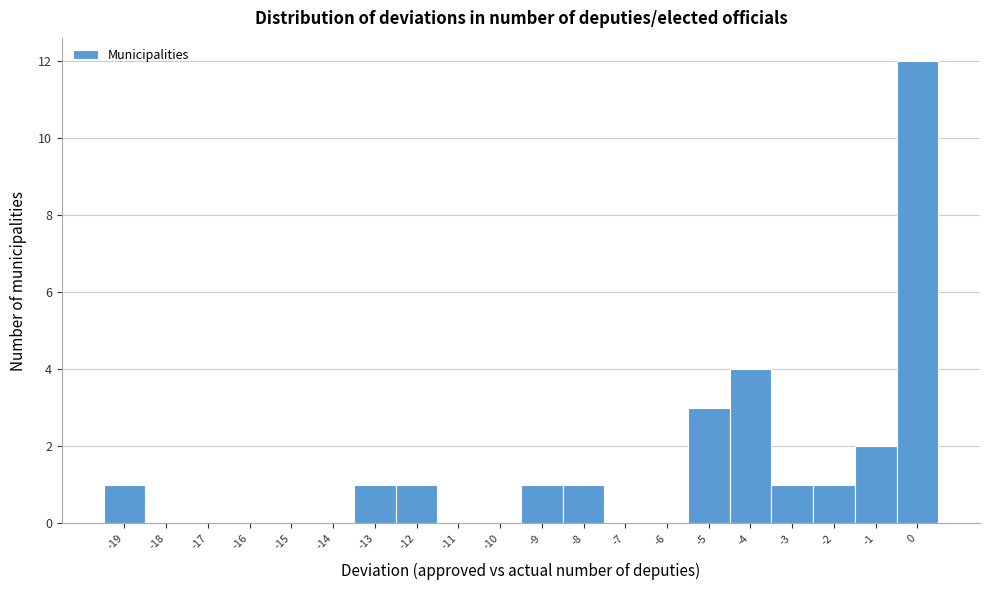

Reading left to right, list every bar in this chart as the range it spans on the x-axis followed by its height. The values are not printed on the chart, so give them approximately, as read against the axis.

-19.5 to -18.5: 1
-18.5 to -17.5: 0
-17.5 to -16.5: 0
-16.5 to -15.5: 0
-15.5 to -14.5: 0
-14.5 to -13.5: 0
-13.5 to -12.5: 1
-12.5 to -11.5: 1
-11.5 to -10.5: 0
-10.5 to -9.5: 0
-9.5 to -8.5: 1
-8.5 to -7.5: 1
-7.5 to -6.5: 0
-6.5 to -5.5: 0
-5.5 to -4.5: 3
-4.5 to -3.5: 4
-3.5 to -2.5: 1
-2.5 to -1.5: 1
-1.5 to -0.5: 2
-0.5 to 0.5: 12